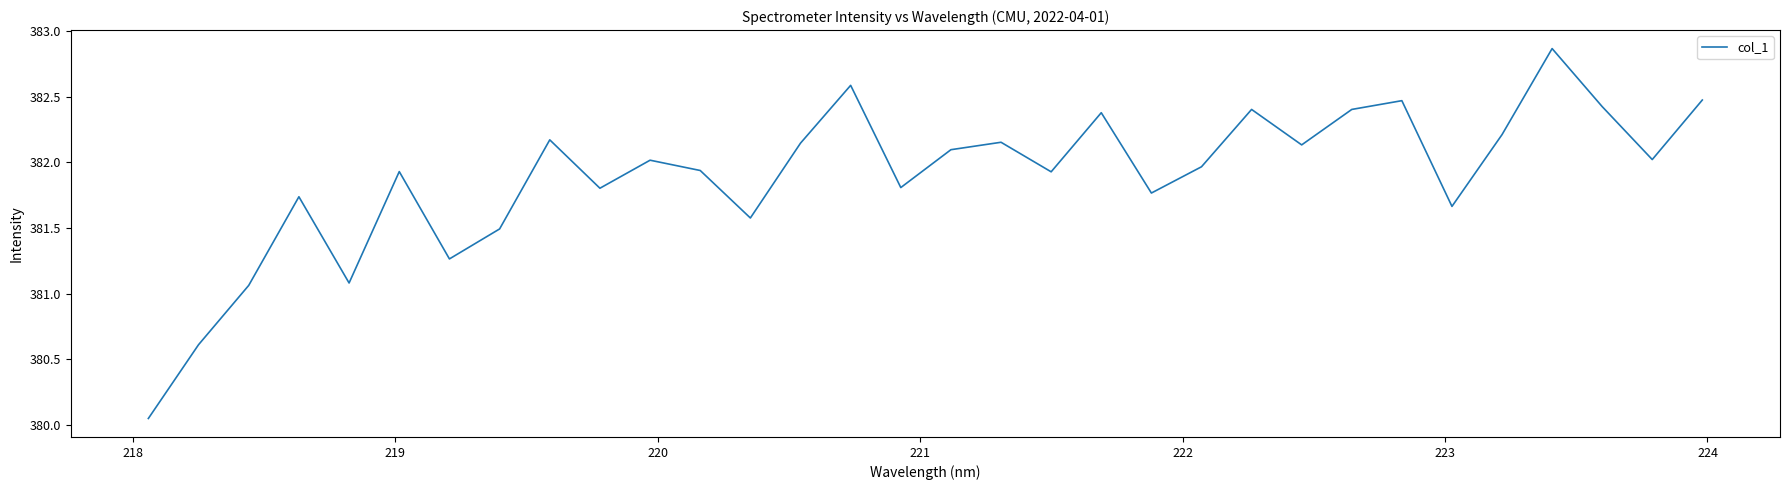

How many series are shown in this chart?

1